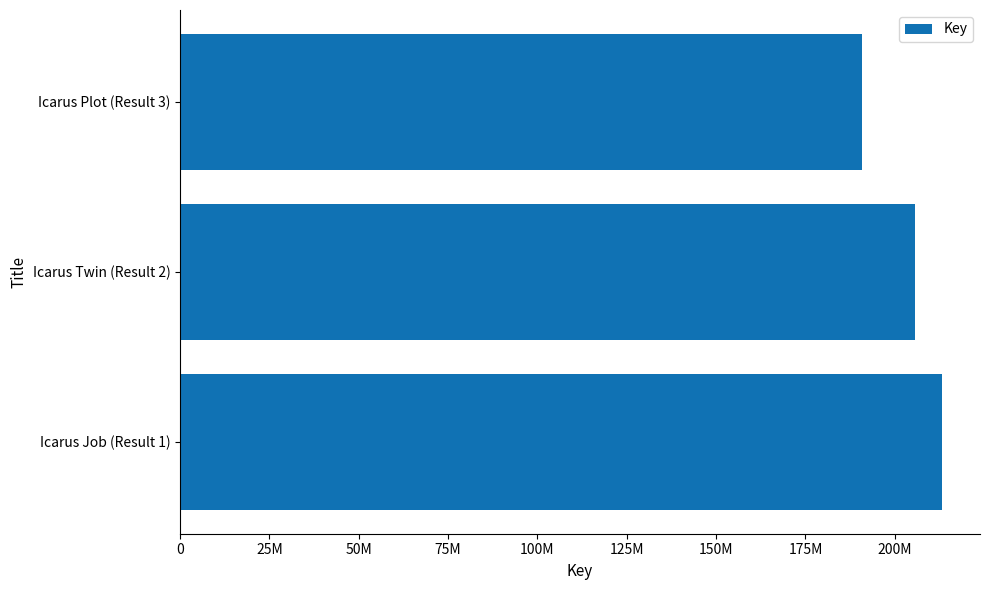

Does the chart contain any negative values?

No